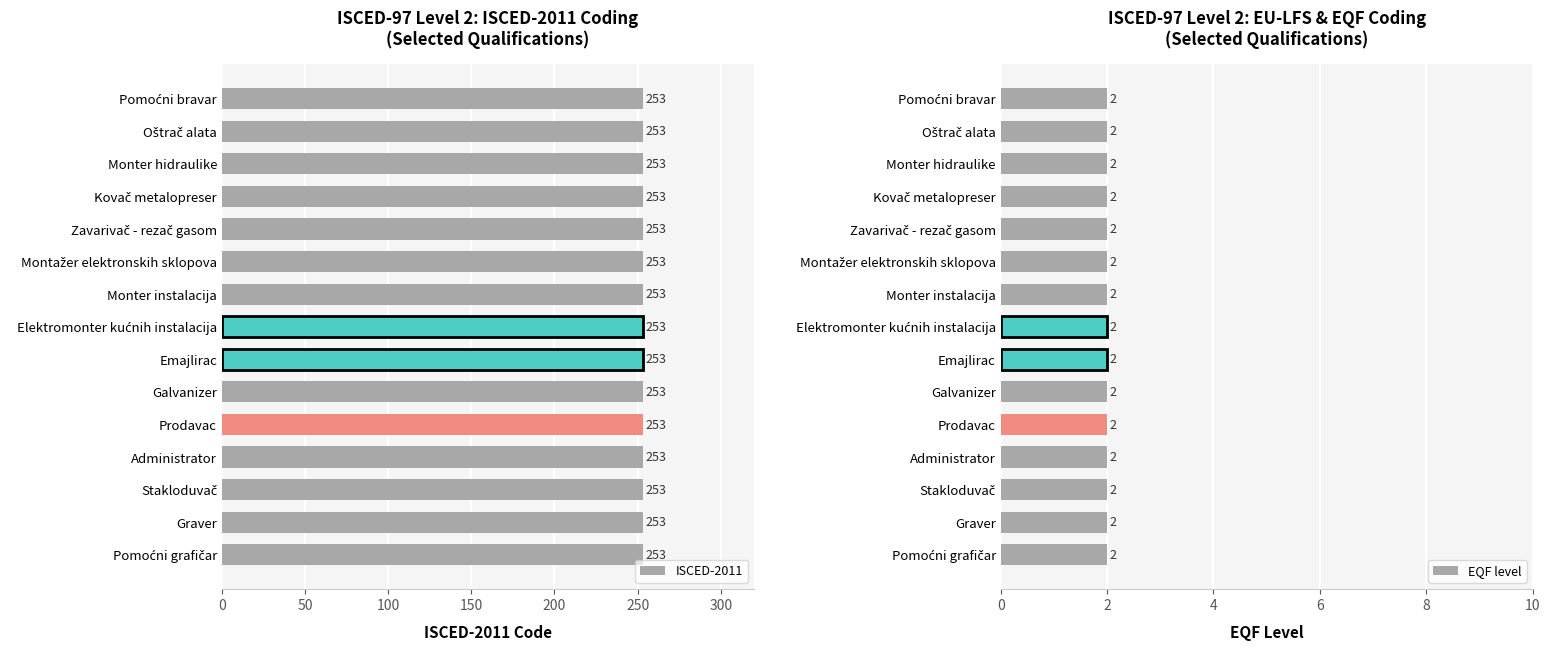

What is the label of the 14th bar from the left?

Oštrač alata